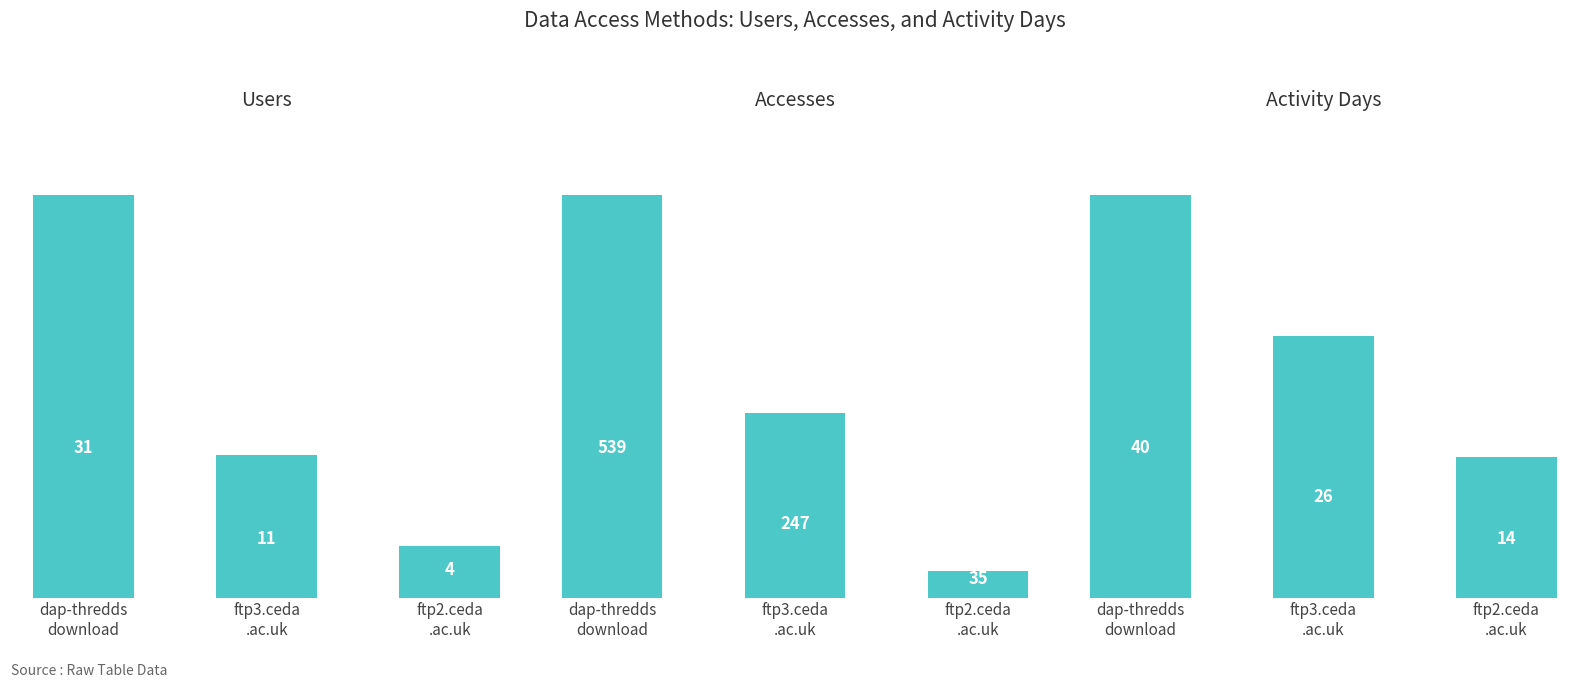

True or false: Users has a value of 7 at ftp2.ceda
.ac.uk.

False